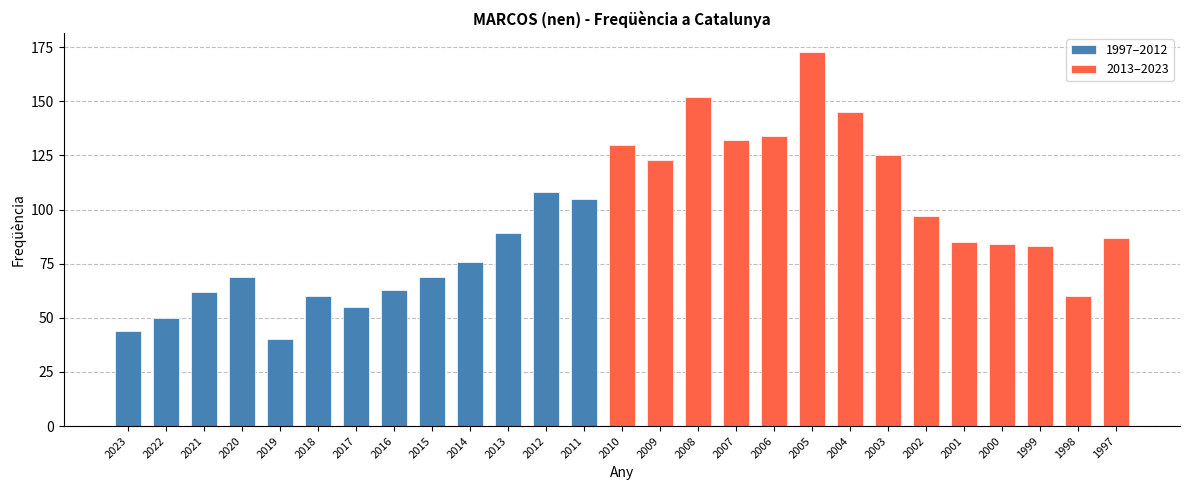

What is the change in value from 2018 to 2014?

+16